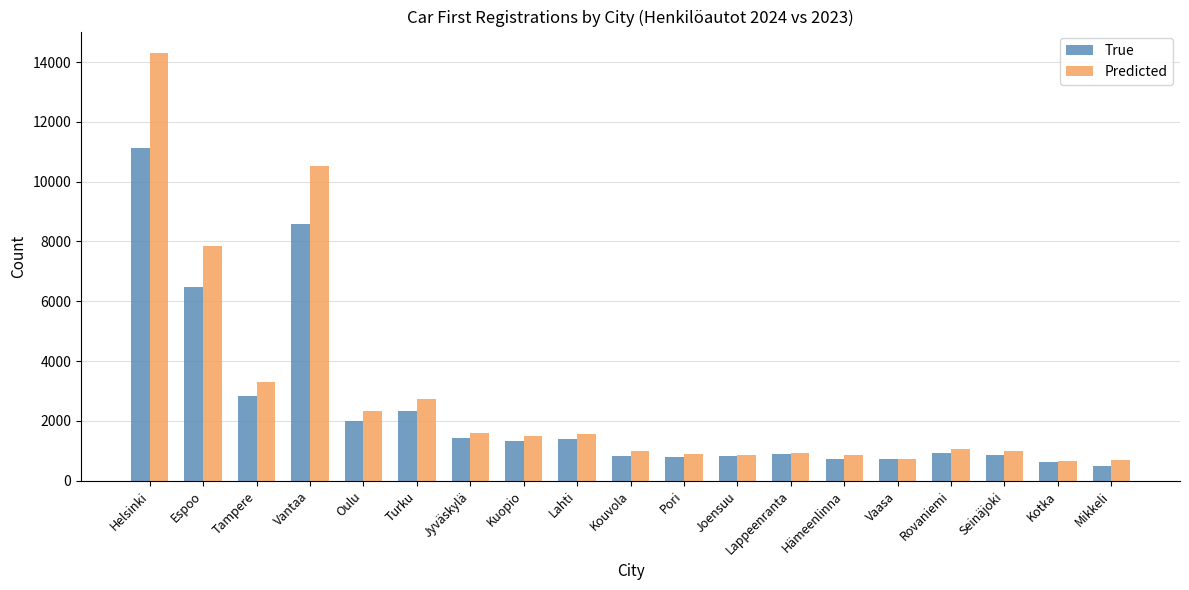

What is the approximate value of Predicted at Lahti, to the nearest 10?

1570